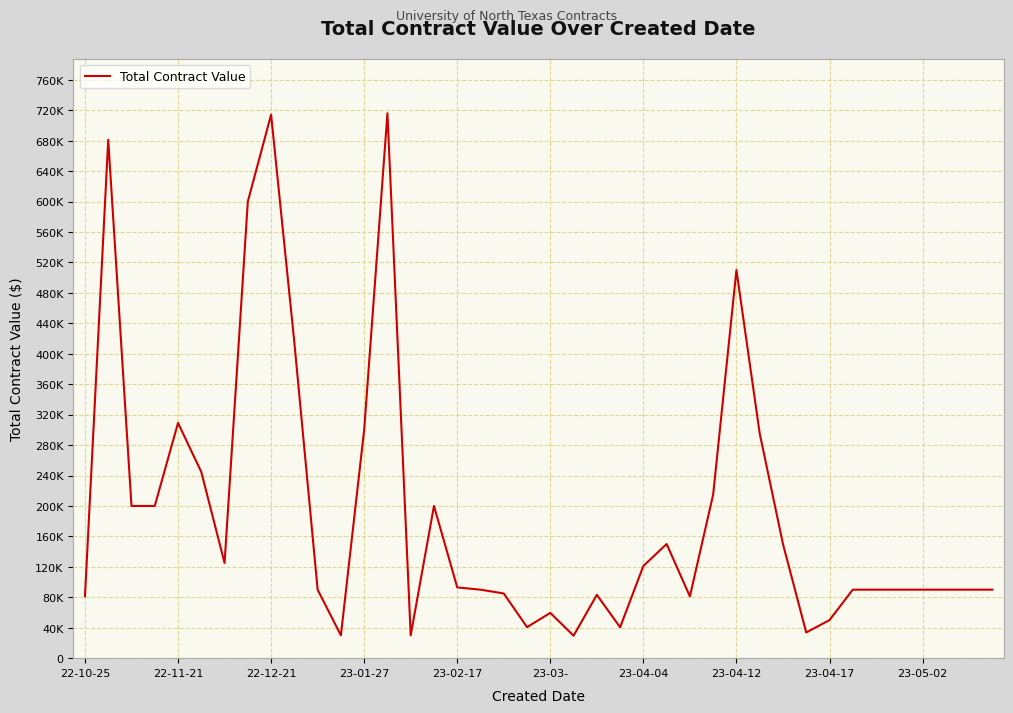

What is the difference between the maximum and minimum values?

686460.0